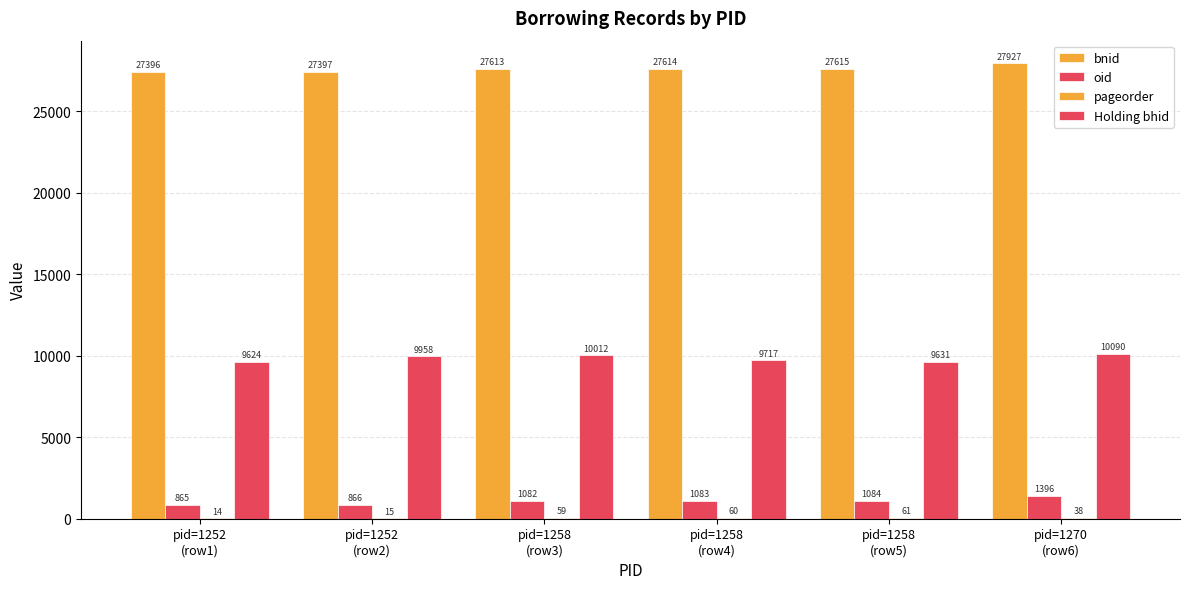

Reading left to right, transcribe all the data shown in this chart.

bnid: pid=1252
(row1)=27396	pid=1252
(row2)=27397	pid=1258
(row3)=27613	pid=1258
(row4)=27614	pid=1258
(row5)=27615	pid=1270
(row6)=27927
oid: pid=1252
(row1)=865	pid=1252
(row2)=866	pid=1258
(row3)=1082	pid=1258
(row4)=1083	pid=1258
(row5)=1084	pid=1270
(row6)=1396
pageorder: pid=1252
(row1)=14	pid=1252
(row2)=15	pid=1258
(row3)=59	pid=1258
(row4)=60	pid=1258
(row5)=61	pid=1270
(row6)=38
Holding bhid: pid=1252
(row1)=9624	pid=1252
(row2)=9958	pid=1258
(row3)=10012	pid=1258
(row4)=9717	pid=1258
(row5)=9631	pid=1270
(row6)=10090